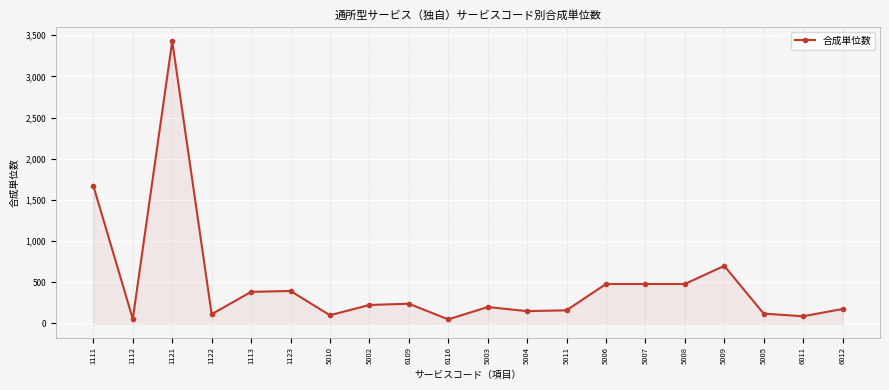

At which category does the data reach its first local valley?

1112